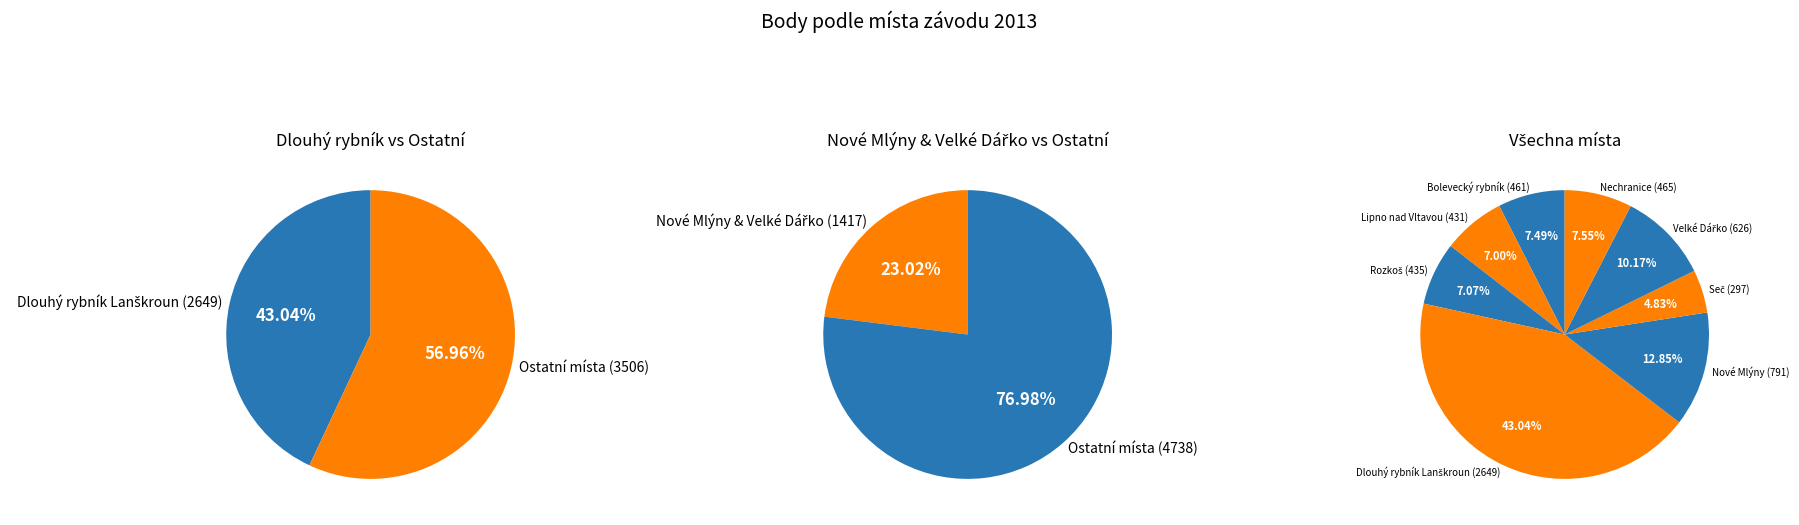

Which has a higher value, Seč or Velké Dářko?

Velké Dářko